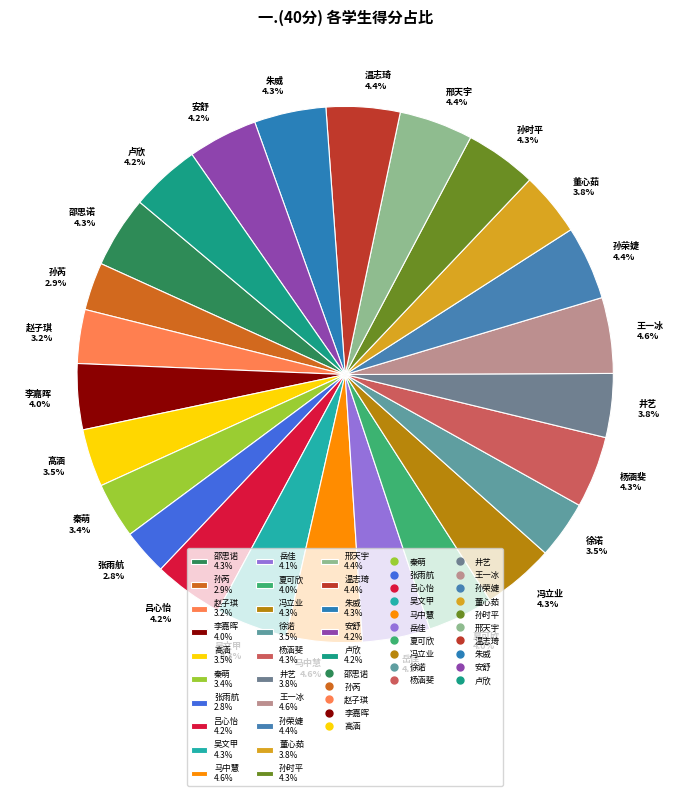

Does 卢欣 4.2% represent more than half of the total?

No